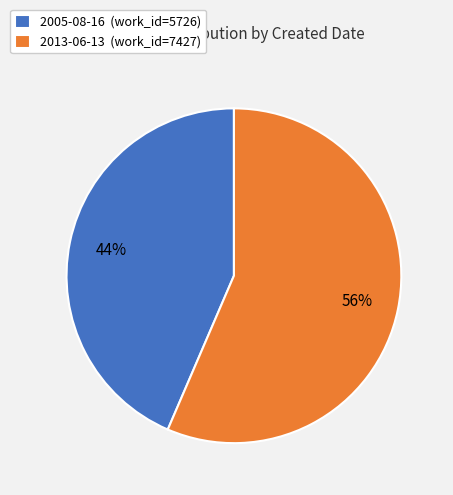

Rank the categories by value from lowest to highest.

2005-08-16, 2013-06-13